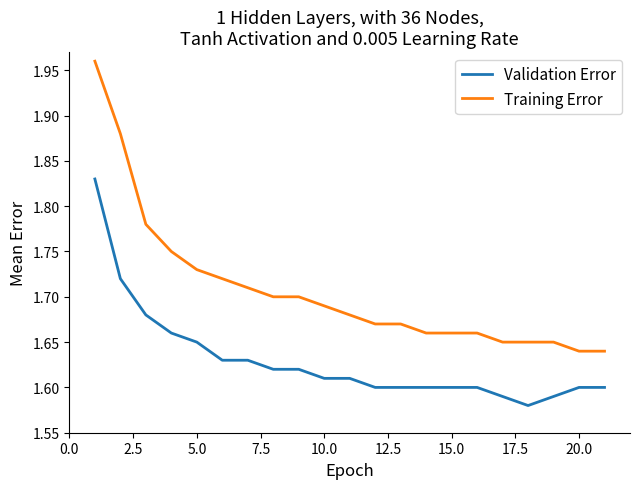

Which series has the widest spread of values?

Training Error